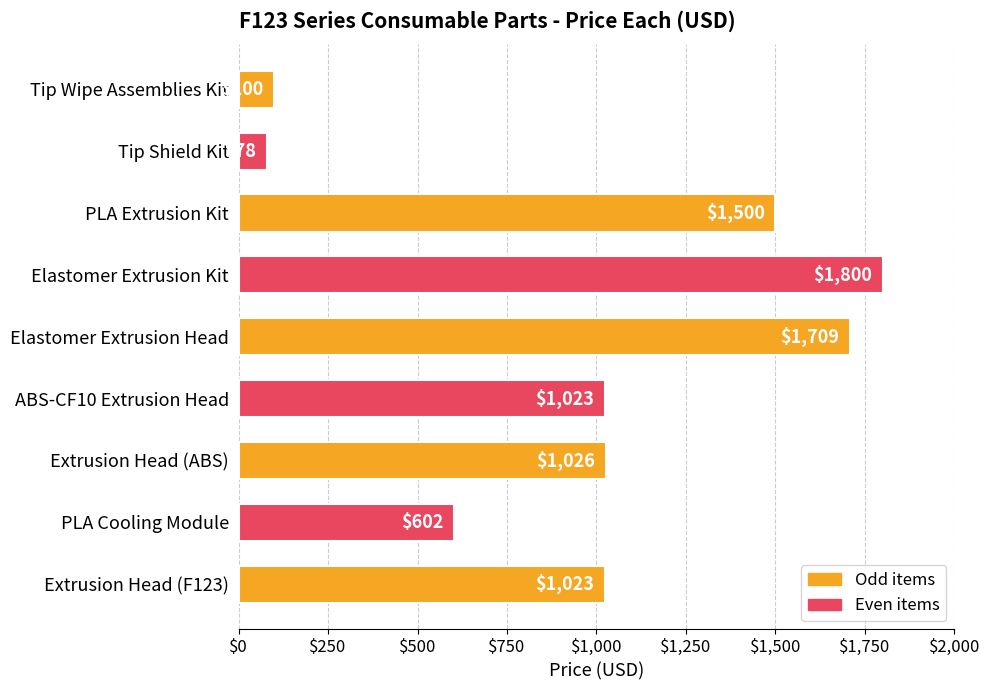

Are the bars grouped side by side (vs. stacked)?

No